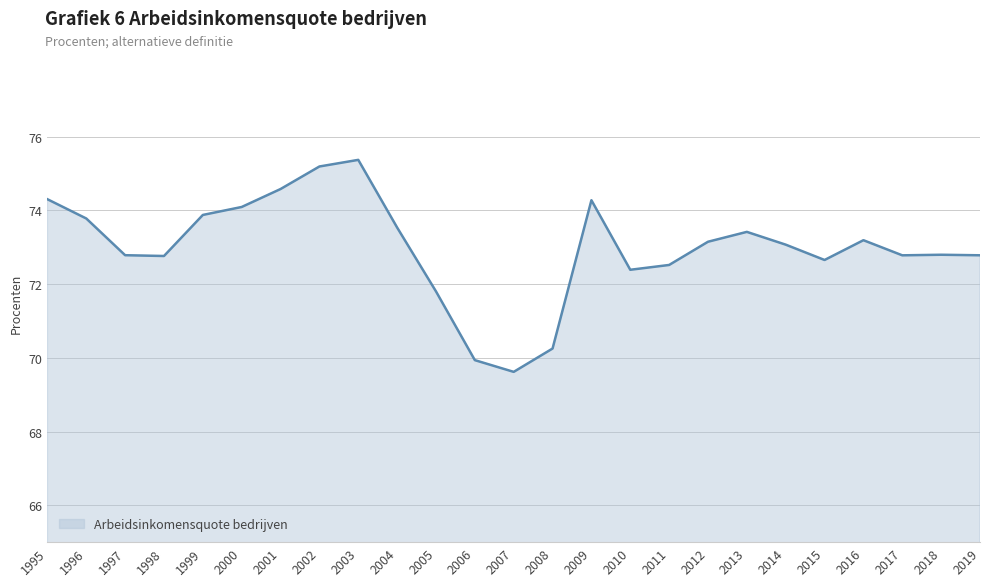

The value at 2012 is 130.7. True or false?

False